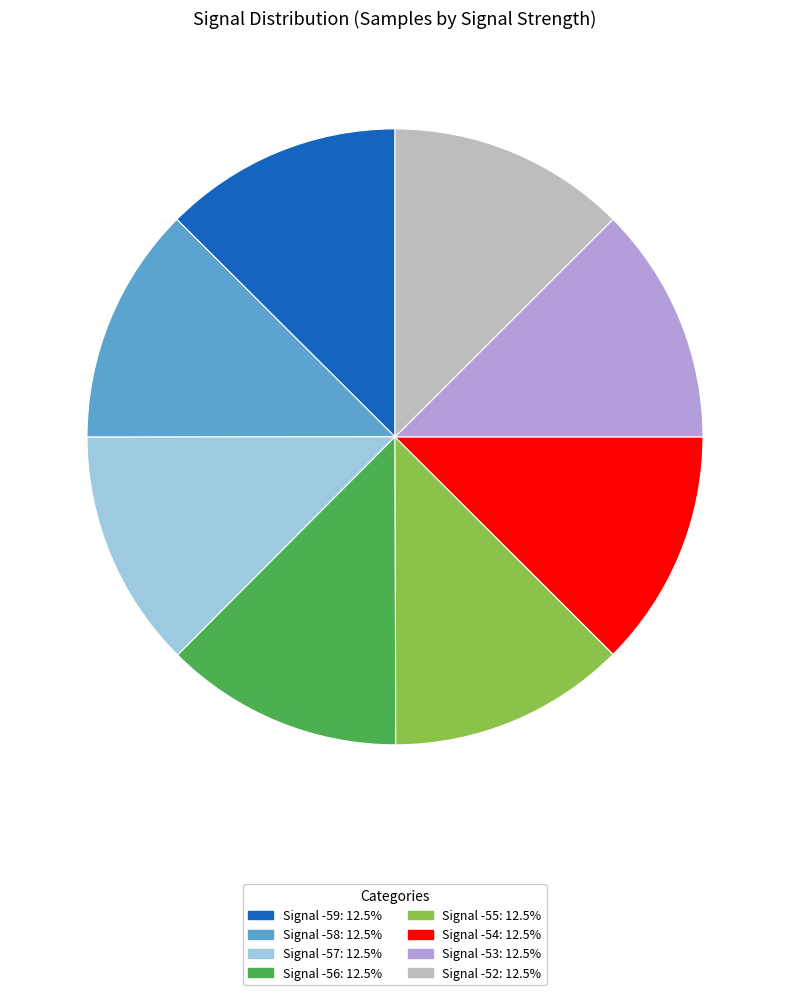

What is the ratio of the value at Signal -52 to the value at Signal -59?

1.0